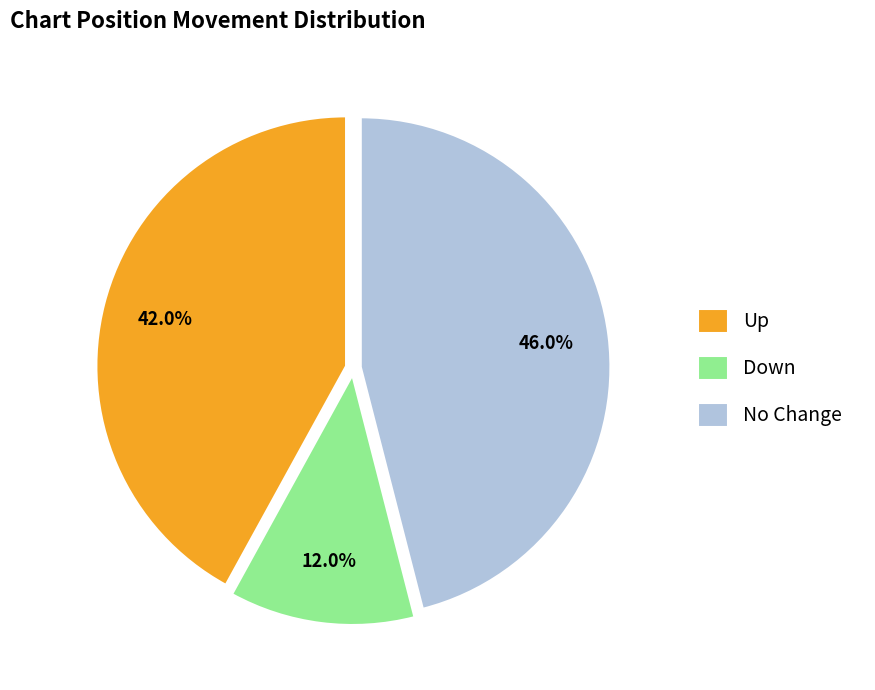

Is there a majority slice in this chart?

No